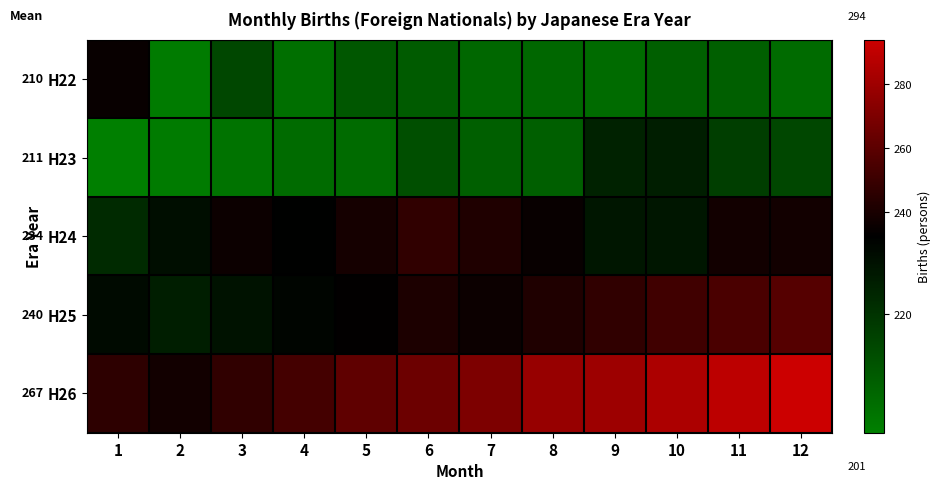

What is the sum of the H25 values at 2 and 9?

472